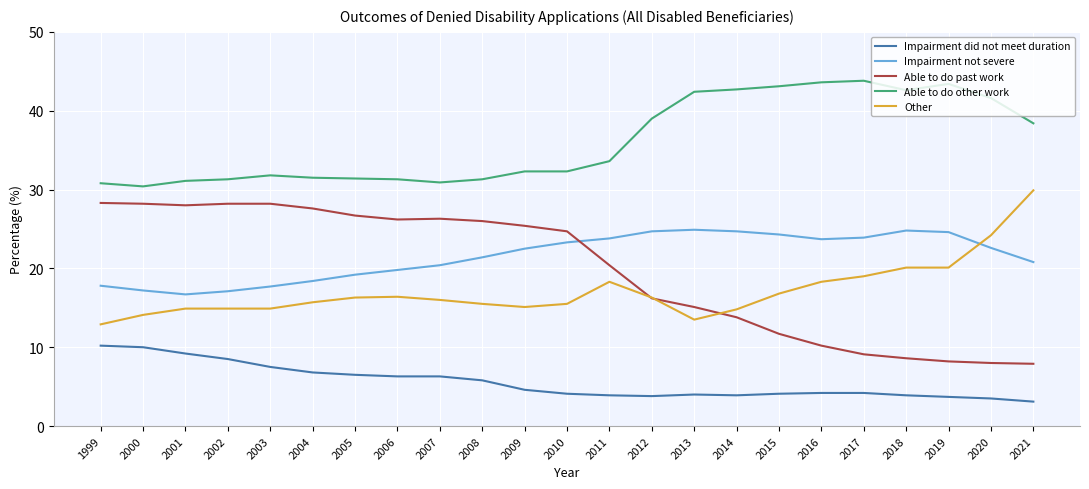

What is the greatest value displayed?

43.8